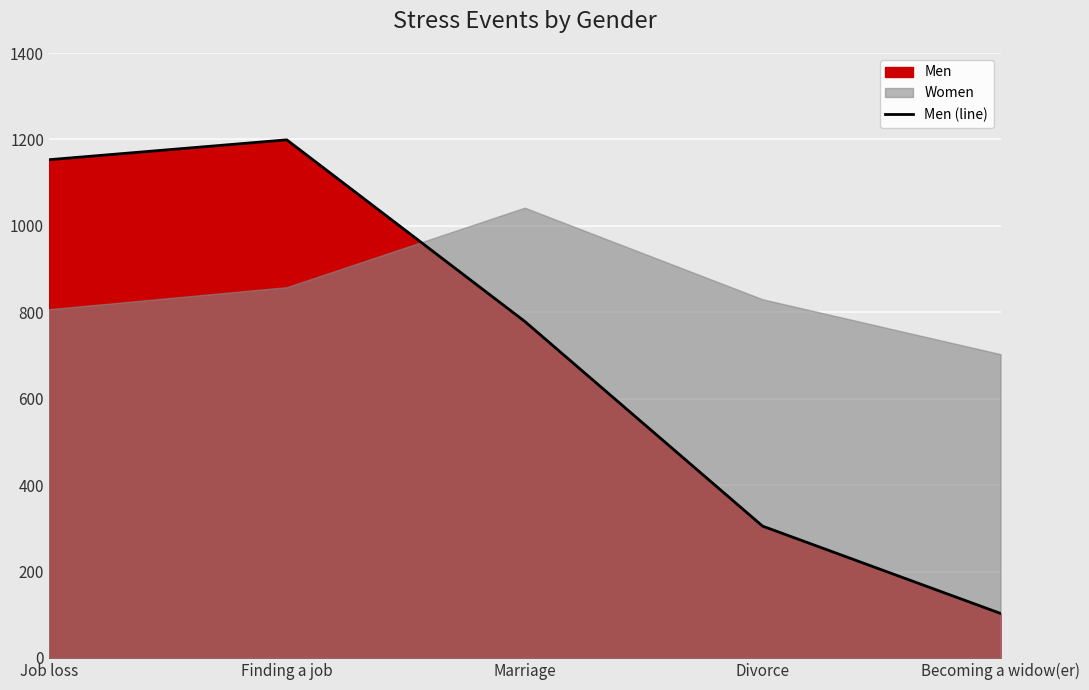

Rank the categories by value from lowest to highest.

Becoming a widow(er), Divorce, Marriage, Job loss, Finding a job